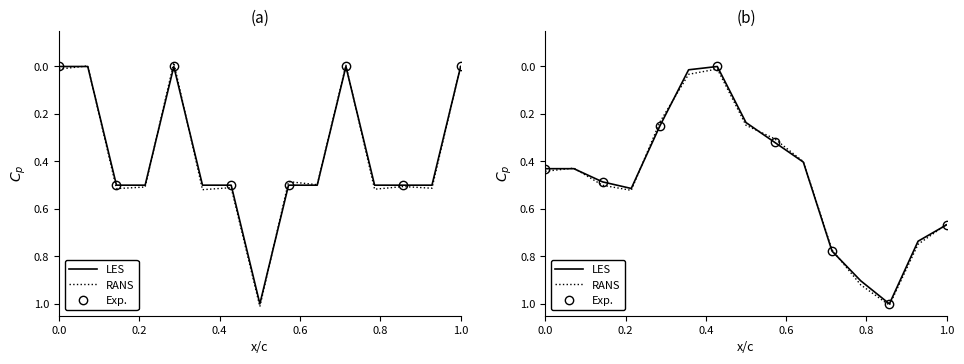

True or false: Radiation (cps) has a value of -0.6 at 1.0.

False